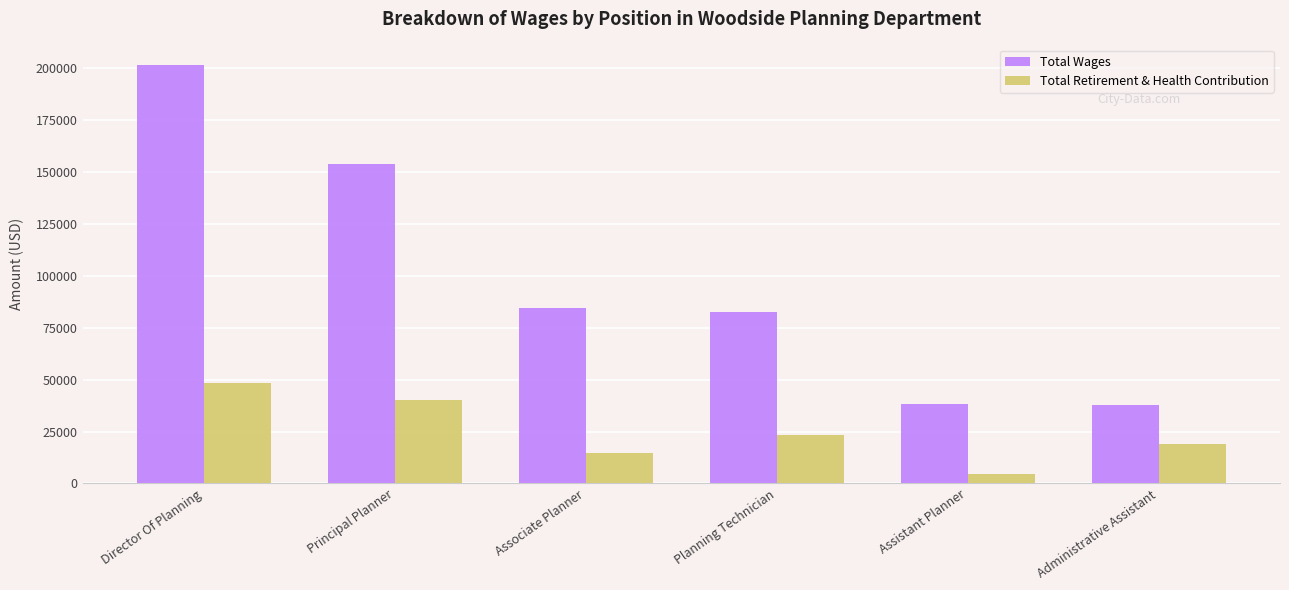

At which category is the sum across all series the highest?

Director Of Planning